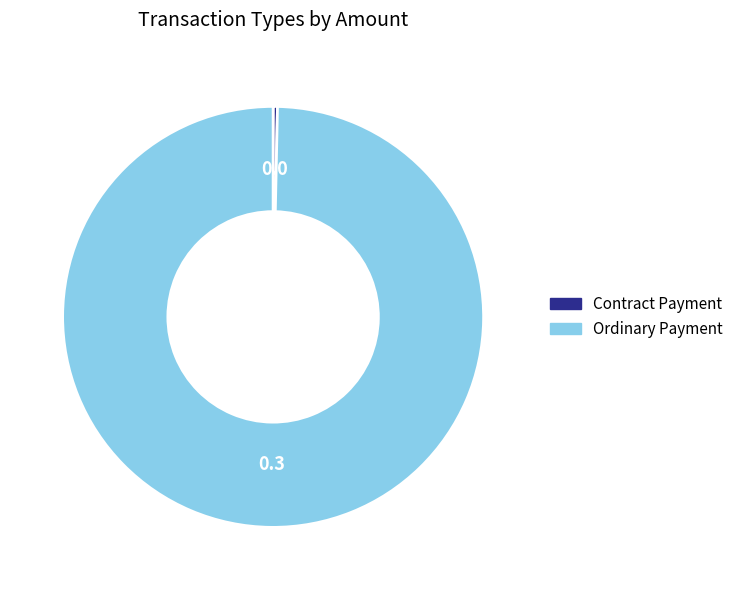

True or false: Ordinary Payment accounts for 94% of the total.

False